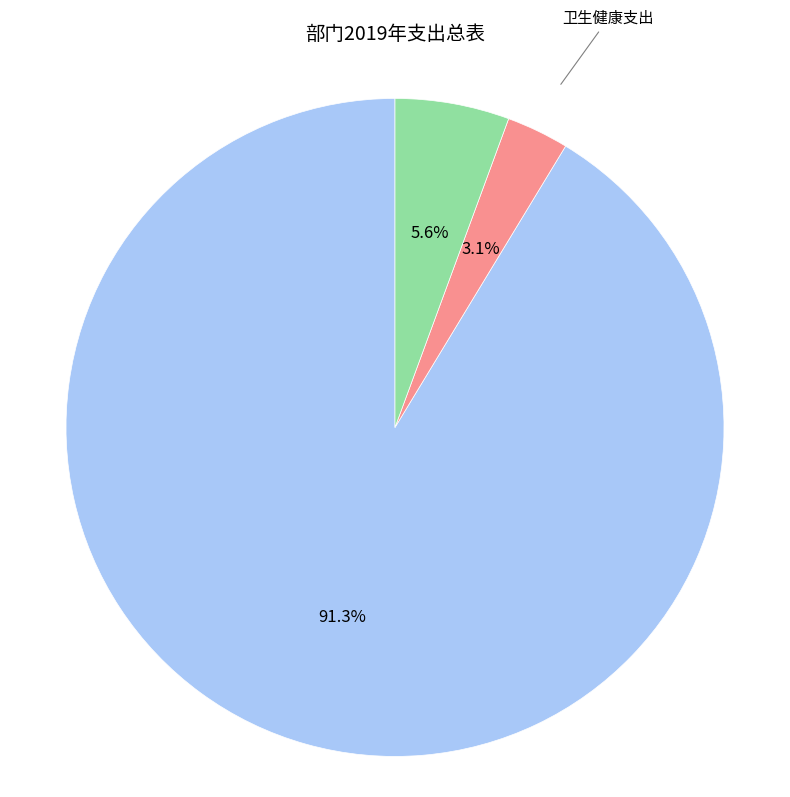

To the nearest percent, what is the difference between the largest and smallest slice percentages?

88%